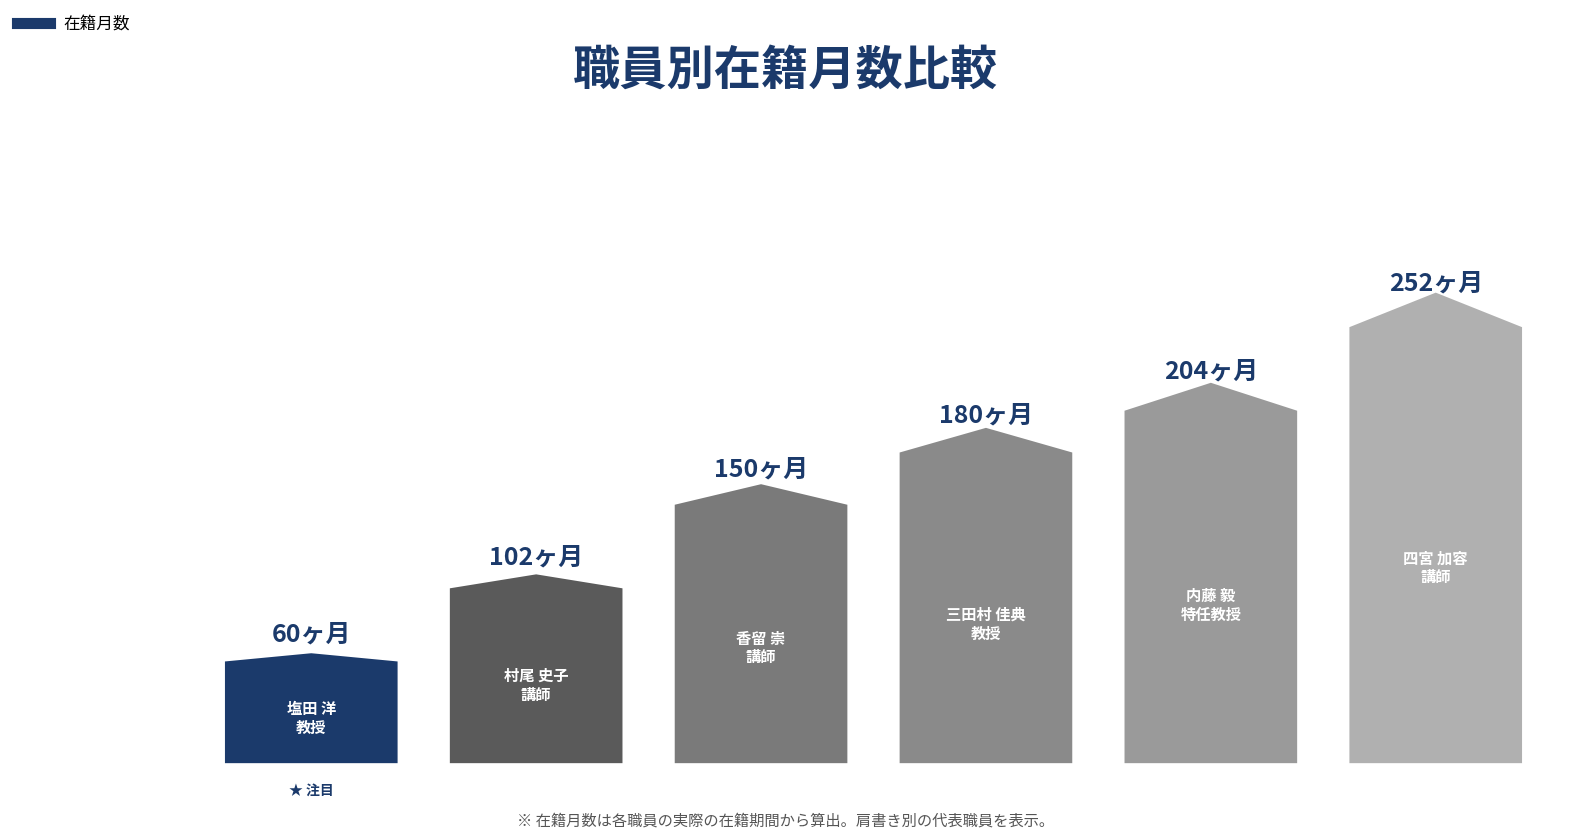

True or false: 平均在籍月数 has a value of 53 at 村尾 史子
講師.

False